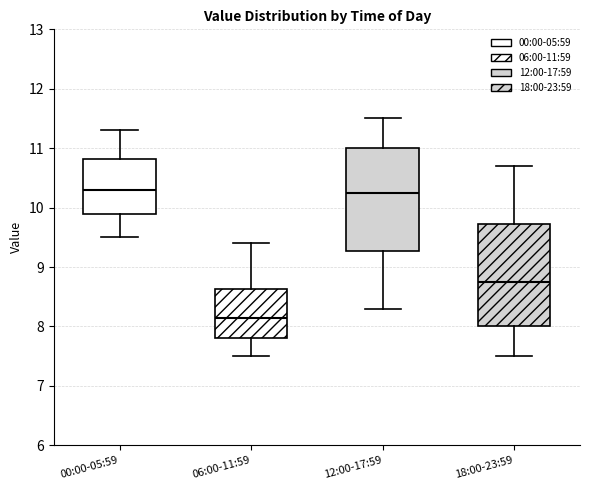

Where is the lower edge of the box for 00:00-05:59 on the y-axis? The values are not printed on the chart, so give them approximately, as read against the axis.

9.9